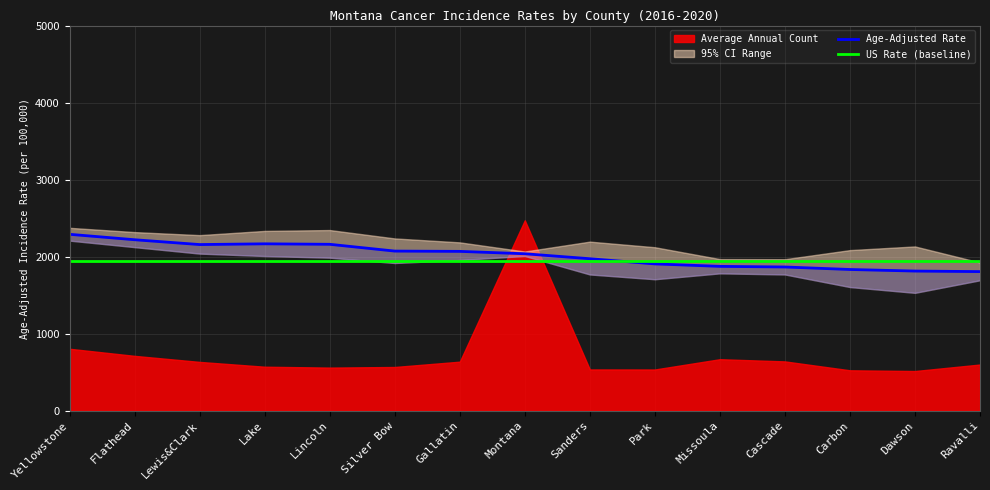

What is the label of the 3rd point from the right?

Carbon